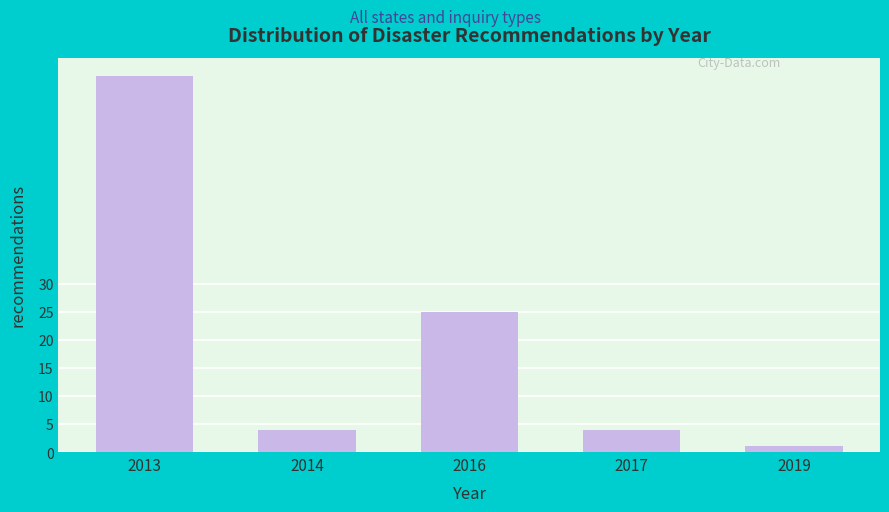

Reading right to left, what are all the values shown in this chart?

2019=1	2017=4	2016=25	2014=4	2013=67